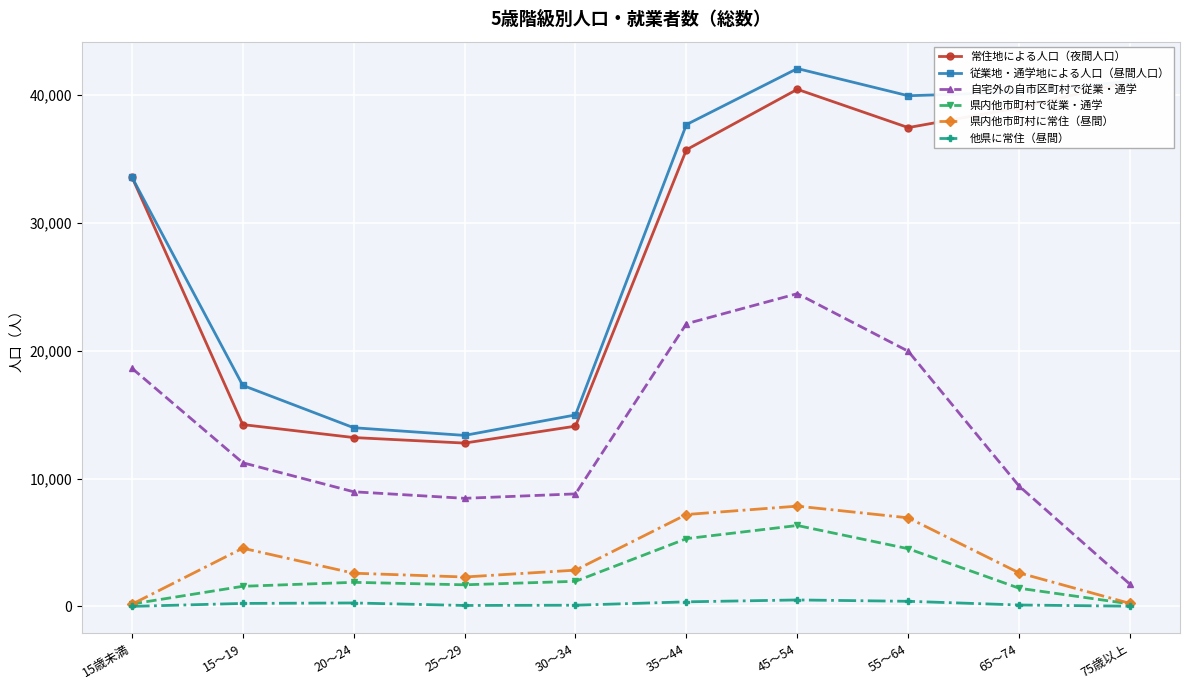

What is the average value of the 県内他市町村で従業・通学 series?

2508